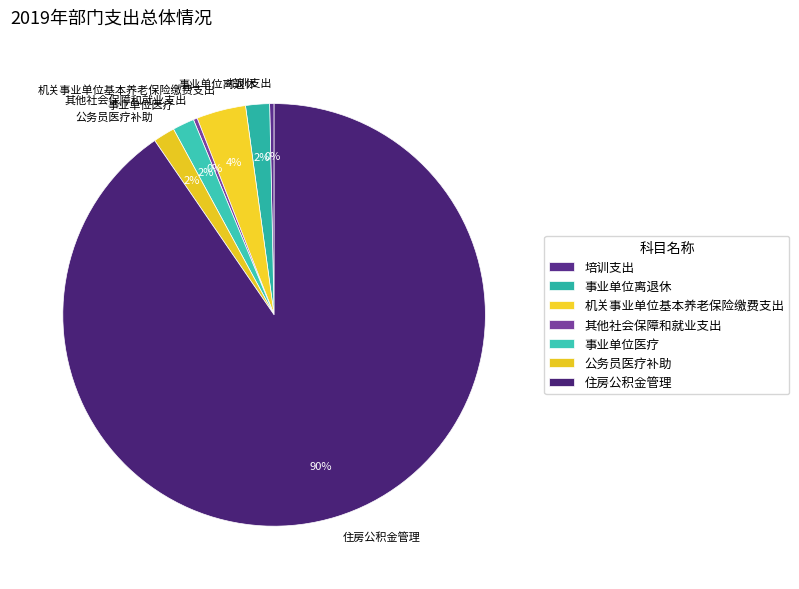

Does 住房公积金管理 represent more than half of the total?

Yes